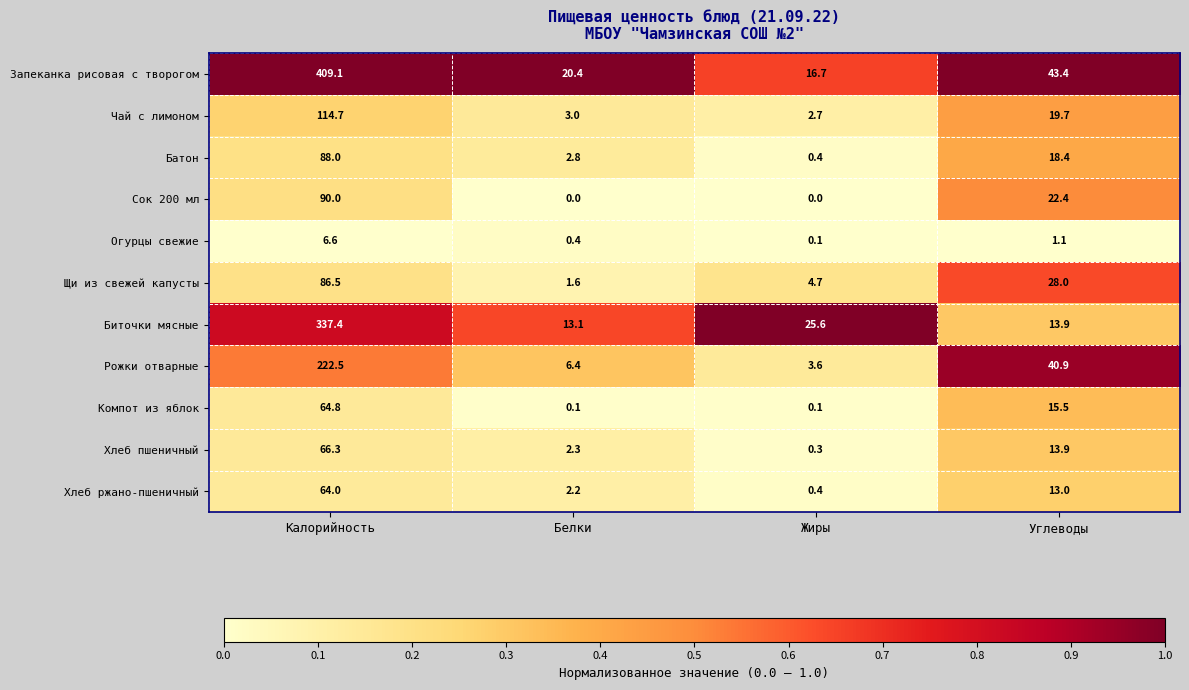

Where does the Батон series first go above 18?

Калорийность